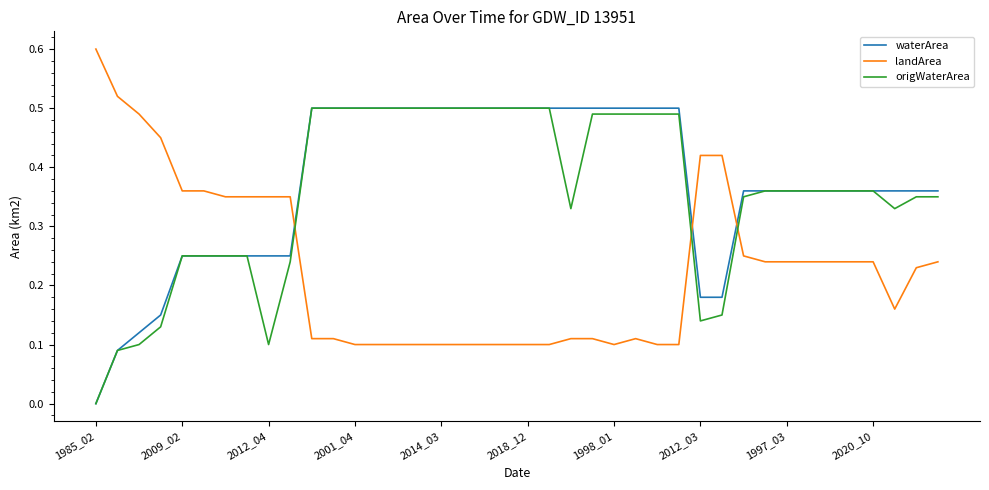

What is the greatest value displayed?

0.6